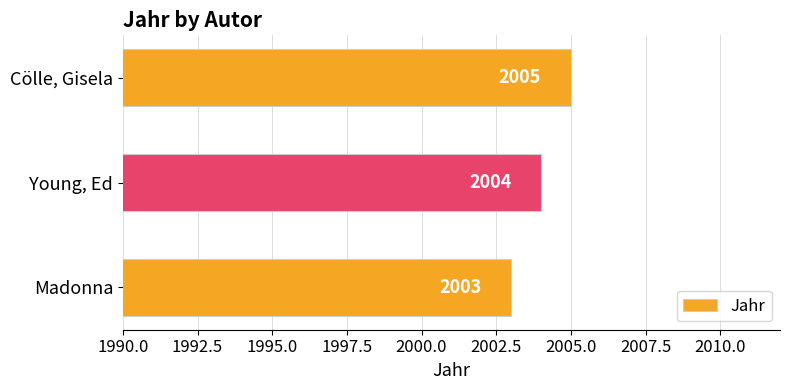

What is the sum of the values at Cölle, Gisela and Madonna?

4008